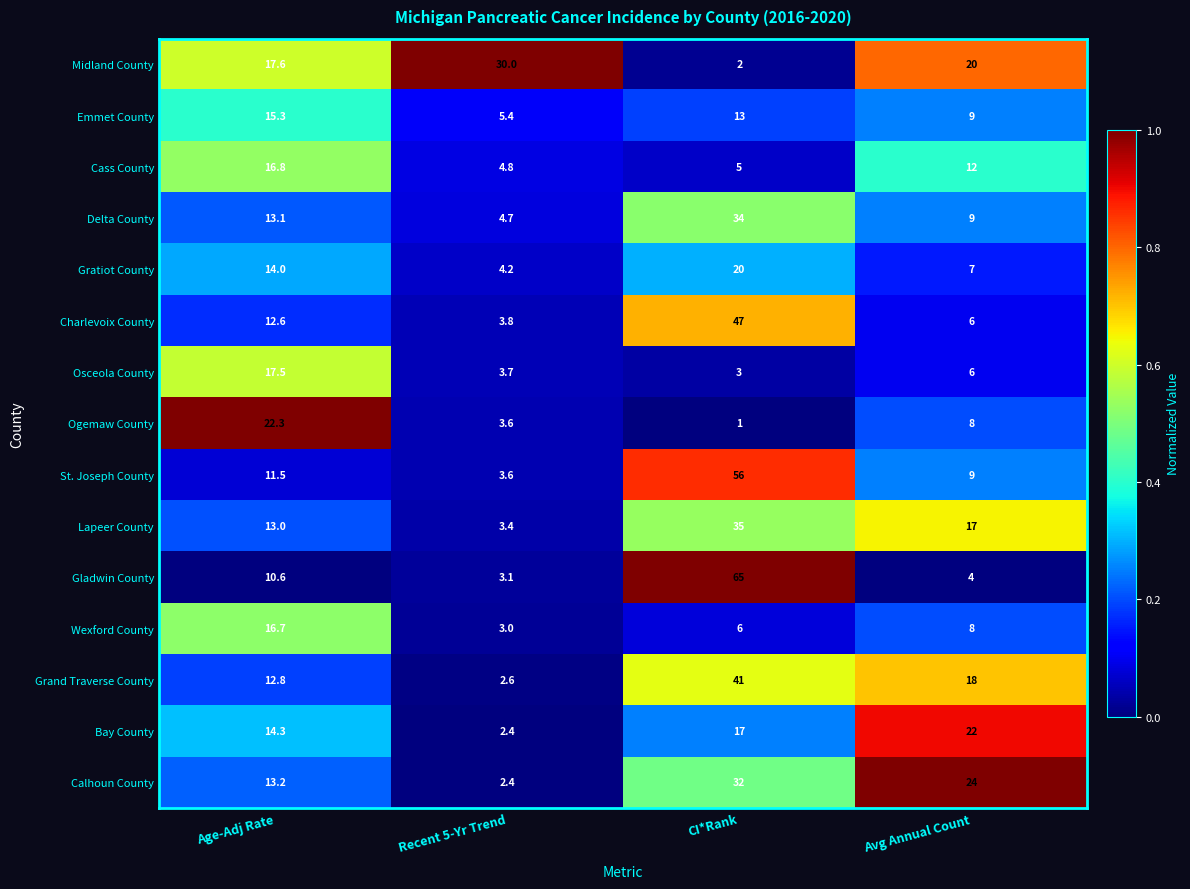

The value of Gratiot County at Avg Annual Count is 11.3. True or false?

False